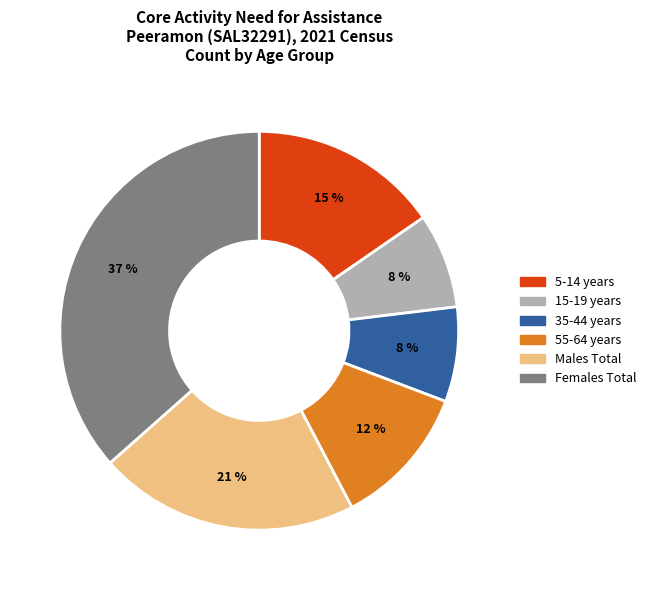

True or false: 15-19 years accounts for 8% of the total.

True